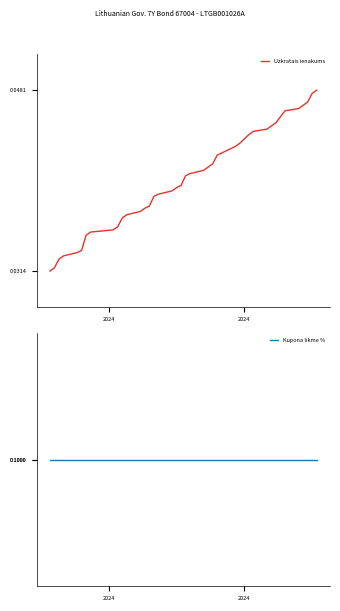

Reading left to right, list all the values displayed in this chart.

Uzkratais ienakums: 0.0	0.0	0.0	0.0	0.0	0.0	0.0	0.0	0.0	0.0	0.0	0.0	0.0	0.0	0.0	0.0	0.0	0.0	0.0	0.0	0.0	0.0	0.0	0.0	0.0	0.0	0.0	0.0	0.0	0.0	0.0	0.0	0.0	0.0	0.0	0.0	0.0	0.0	0.0	0.0
Kupona likme %: 0.1	0.1	0.1	0.1	0.1	0.1	0.1	0.1	0.1	0.1	0.1	0.1	0.1	0.1	0.1	0.1	0.1	0.1	0.1	0.1	0.1	0.1	0.1	0.1	0.1	0.1	0.1	0.1	0.1	0.1	0.1	0.1	0.1	0.1	0.1	0.1	0.1	0.1	0.1	0.1